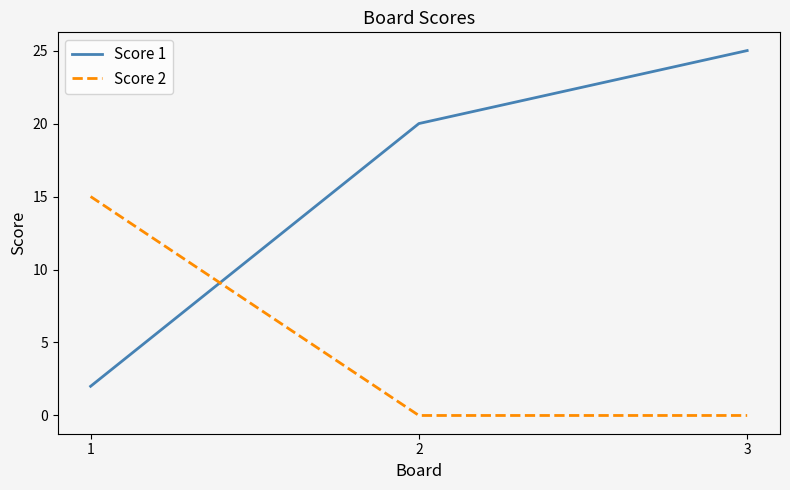

Count the Score 1 values in the range 2 to 25.

3